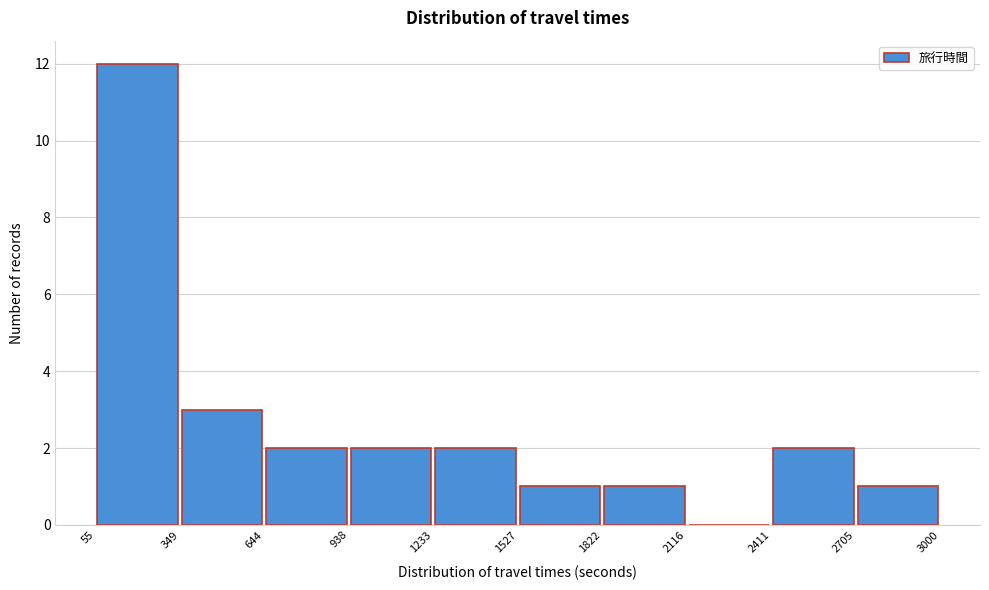

Reading left to right, transcribe this chart: for each bar, give the range it covers on the x-axis and its height. The values are not printed on the chart, so give them approximately, as read against the axis.

55 to 349: 12
349 to 644: 3
644 to 938: 2
938 to 1233: 2
1233 to 1527: 2
1527 to 1822: 1
1822 to 2116: 1
2116 to 2411: 0
2411 to 2705: 2
2705 to 3000: 1